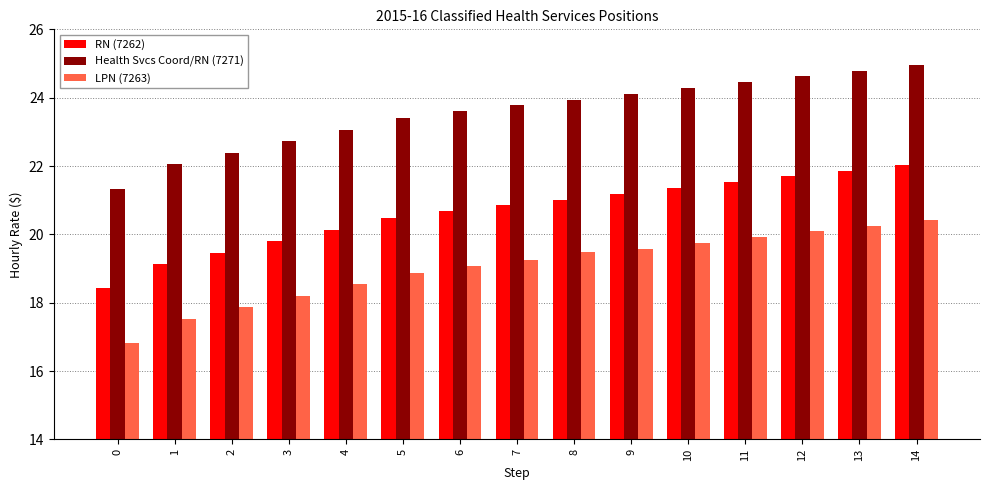

What is the total value across all series at 12?

66.4